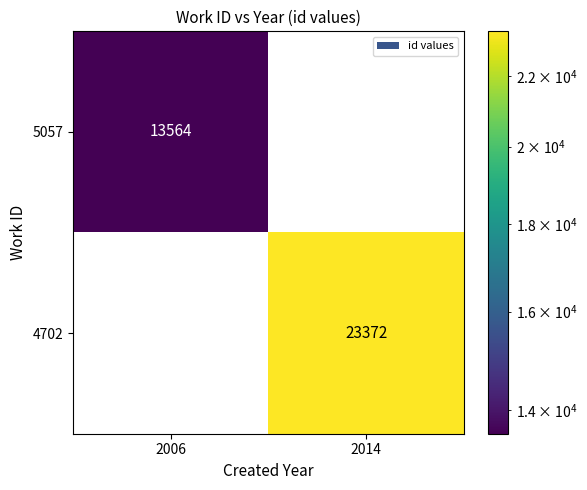

What is the spread (max minus min) of values at 2006?

13564